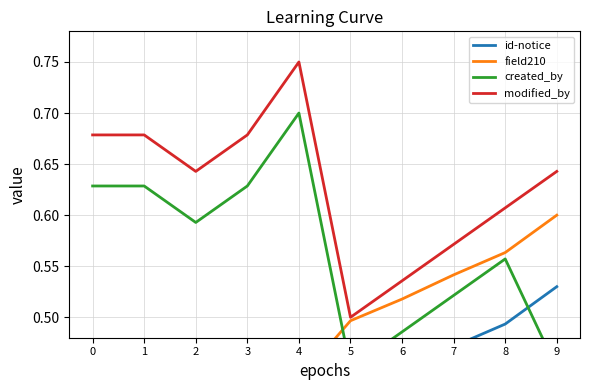

Reading left to right, list all the values displayed in this chart.

id-notice: 0.3	0.3	0.3	0.3	0.4	0.4	0.4	0.5	0.5	0.5
field210: 0.3	0.4	0.4	0.4	0.4	0.5	0.5	0.5	0.6	0.6
created_by: 0.6	0.6	0.6	0.6	0.7	0.5	0.5	0.5	0.6	0.5
modified_by: 0.7	0.7	0.6	0.7	0.8	0.5	0.5	0.6	0.6	0.6